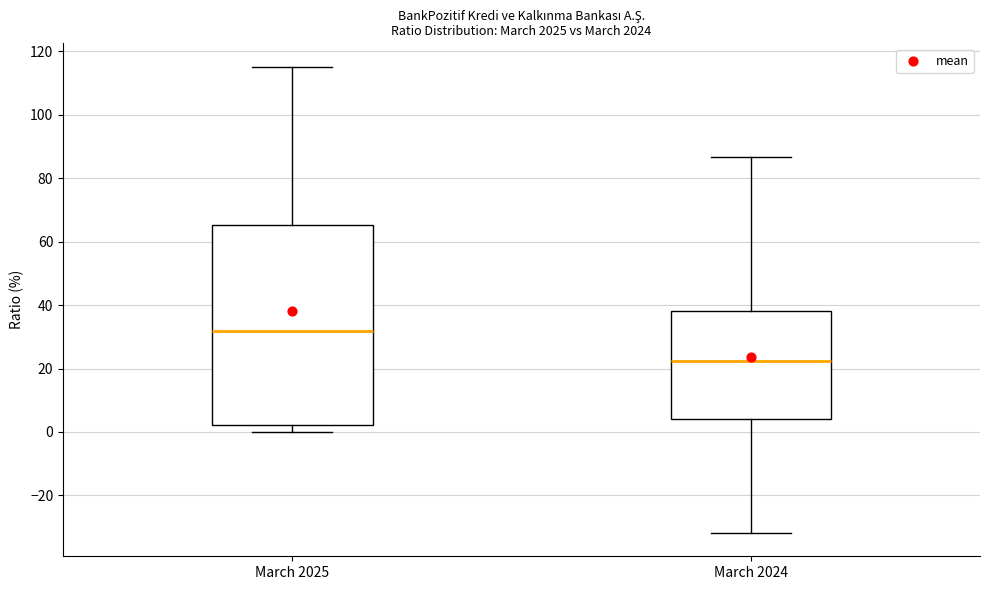

Comparing the boxes themselves (not the whiskers), which one is the tallest?

March 2025